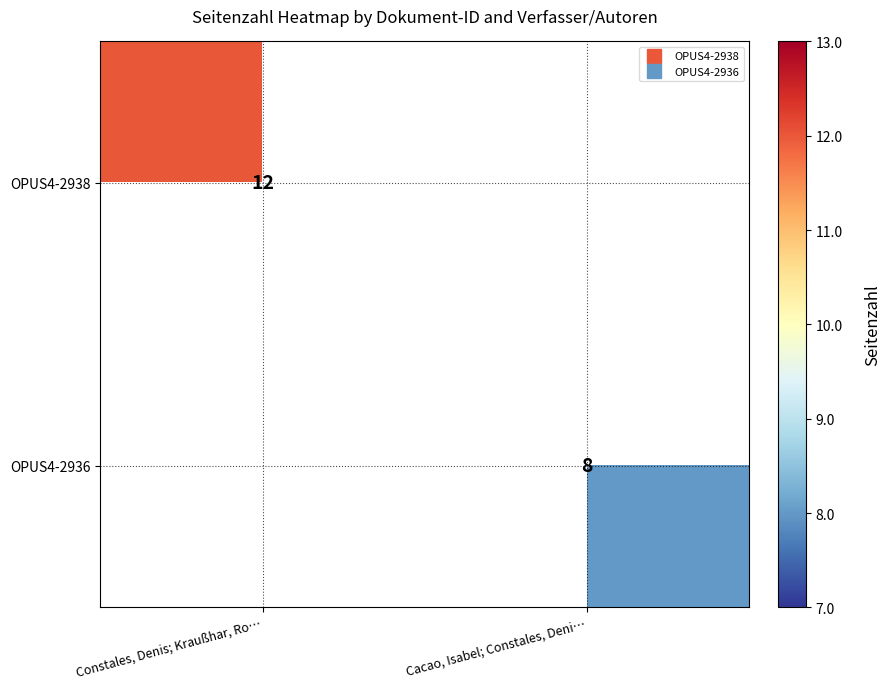

At Cacao, Isabel; Constales, Deni…, list the series in order from largest to smallest.

OPUS4-2938, OPUS4-2936